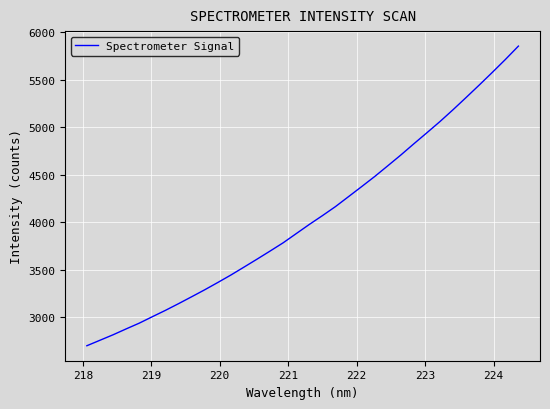

What is the maximum value shown in the chart?

5854.0